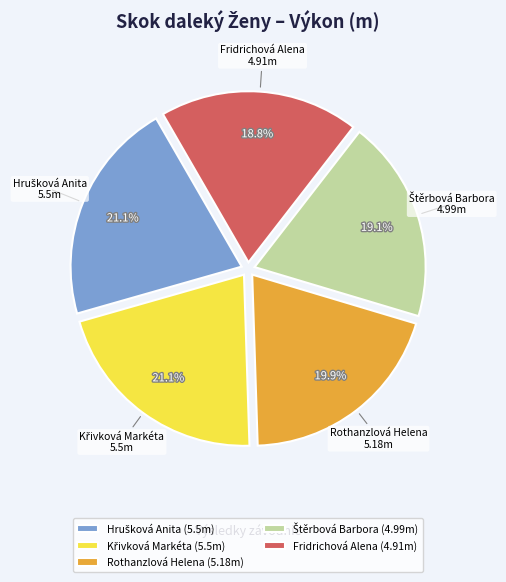

Does Rothanzlová Helena represent more than half of the total?

No